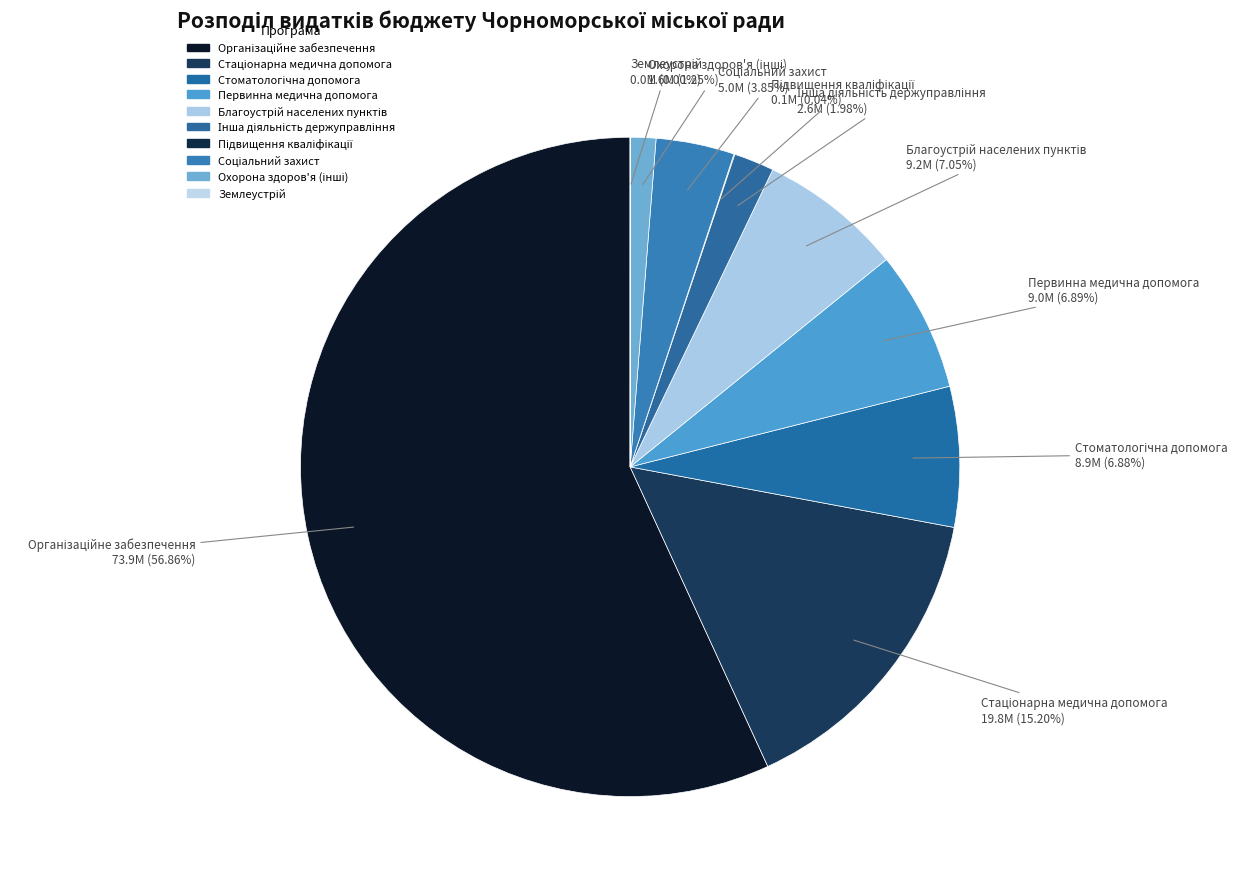

How many segments does this pie chart have?

10